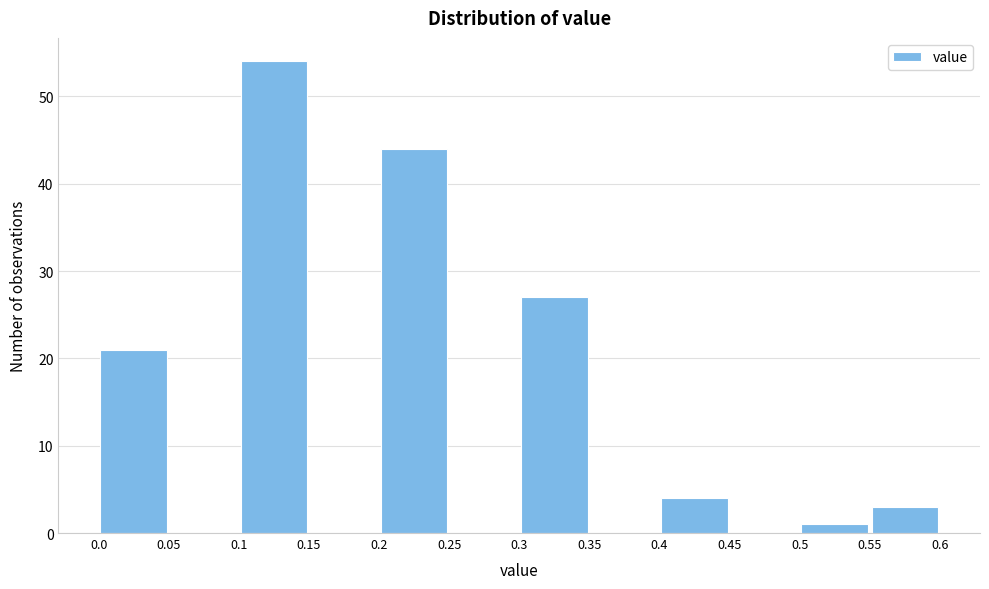

Reading left to right, list every bar in this chart as the range it spans on the x-axis followed by its height. The values are not printed on the chart, so give them approximately, as read against the axis.

0.0 to 0.05: 21
0.05 to 0.1: 0
0.1 to 0.15: 54
0.15 to 0.2: 0
0.2 to 0.25: 44
0.25 to 0.3: 0
0.3 to 0.35: 27
0.35 to 0.4: 0
0.4 to 0.45: 4
0.45 to 0.5: 0
0.5 to 0.55: 1
0.55 to 0.6: 3